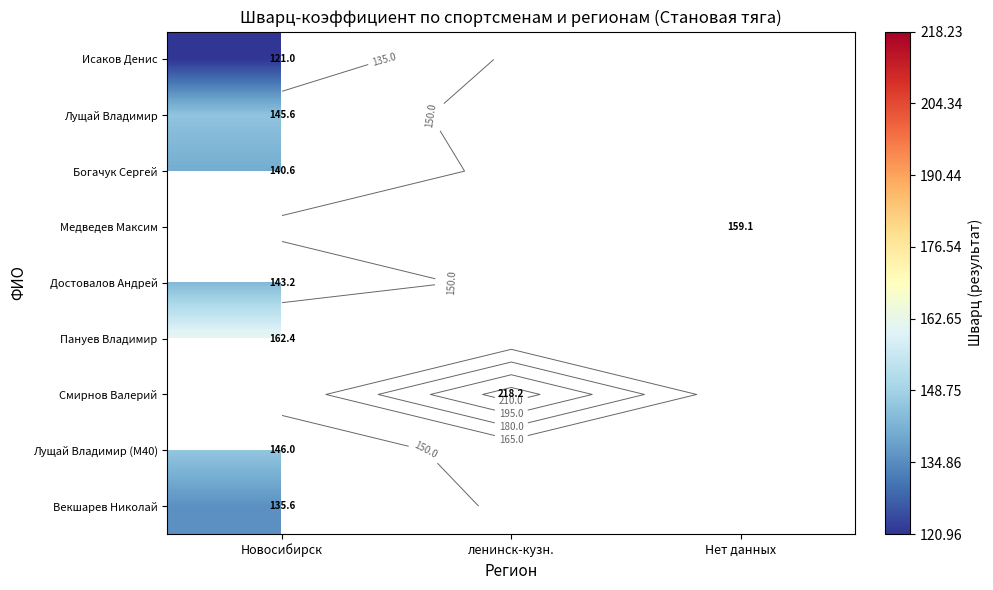

Is it true that Исаков Денис equals 121.0 at Новосибирск?

True